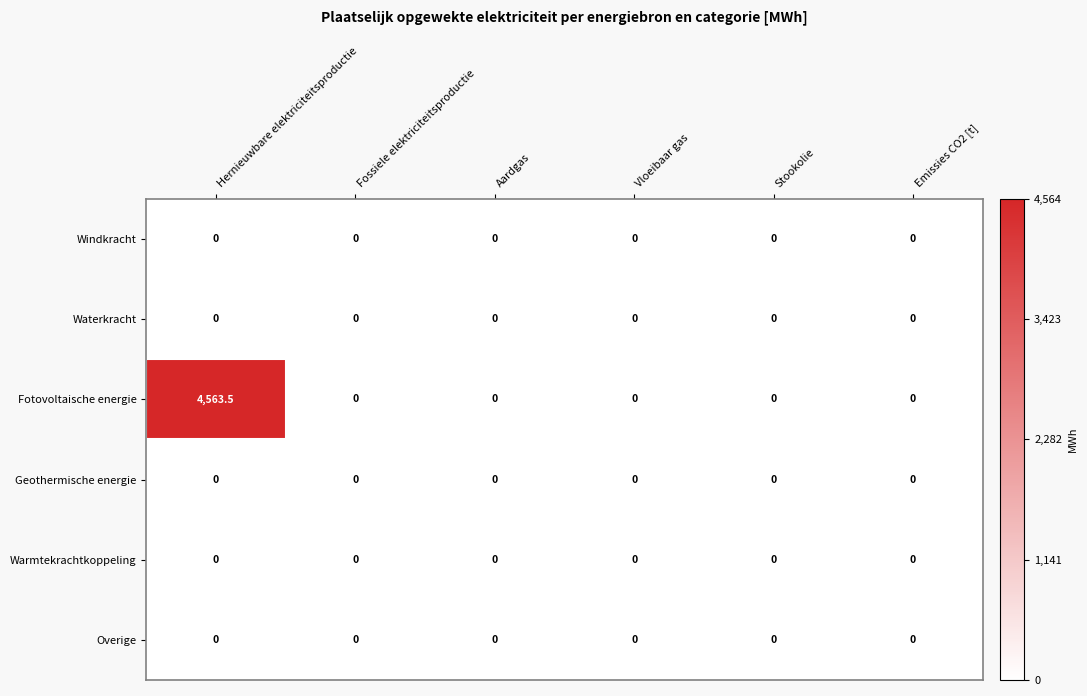

What is the sum of all Fotovoltaische energie values?

4563.5